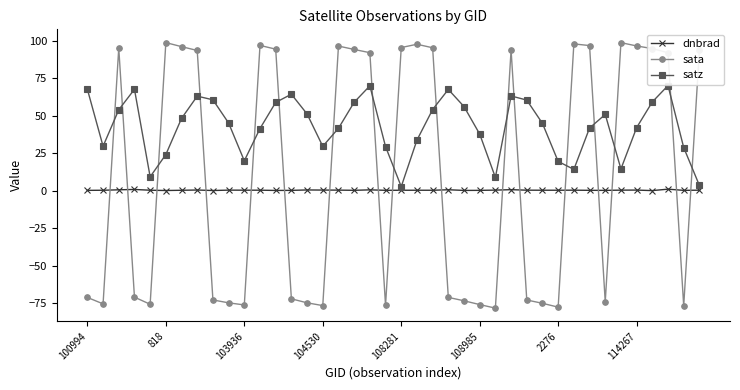

What is the greatest value displayed?

98.7